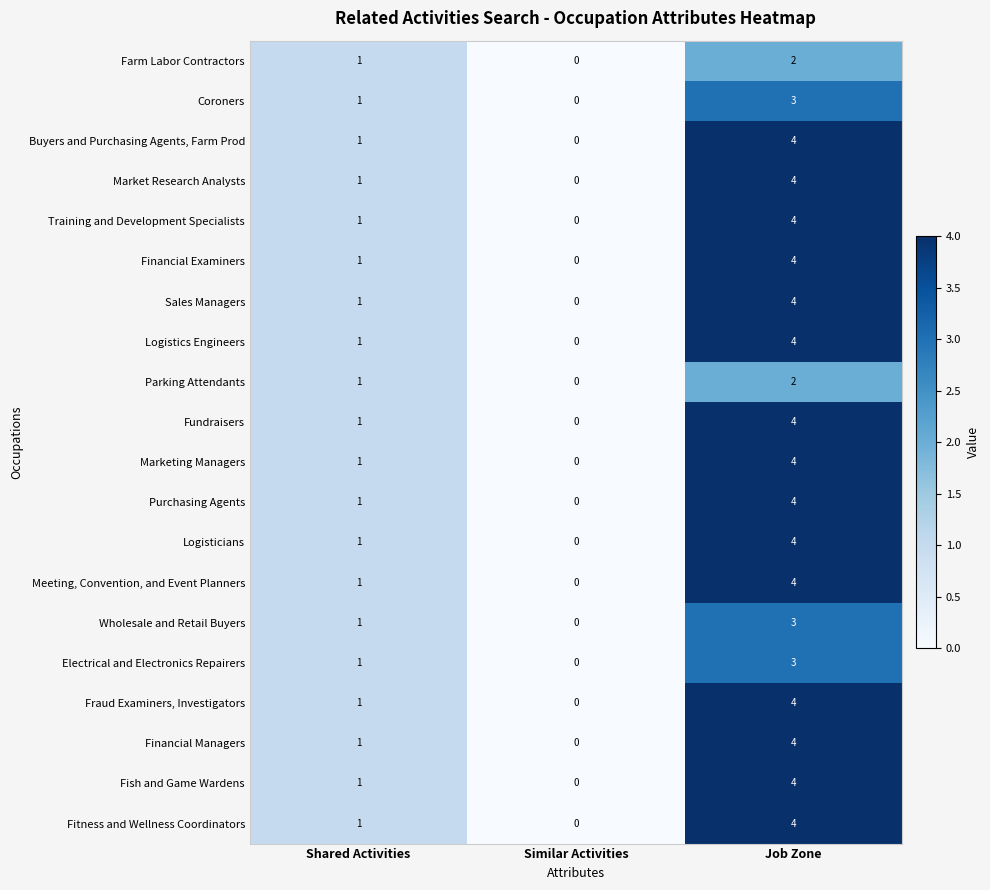

Count the Fraud Examiners, Investigators values in the range 0 to 4.

3